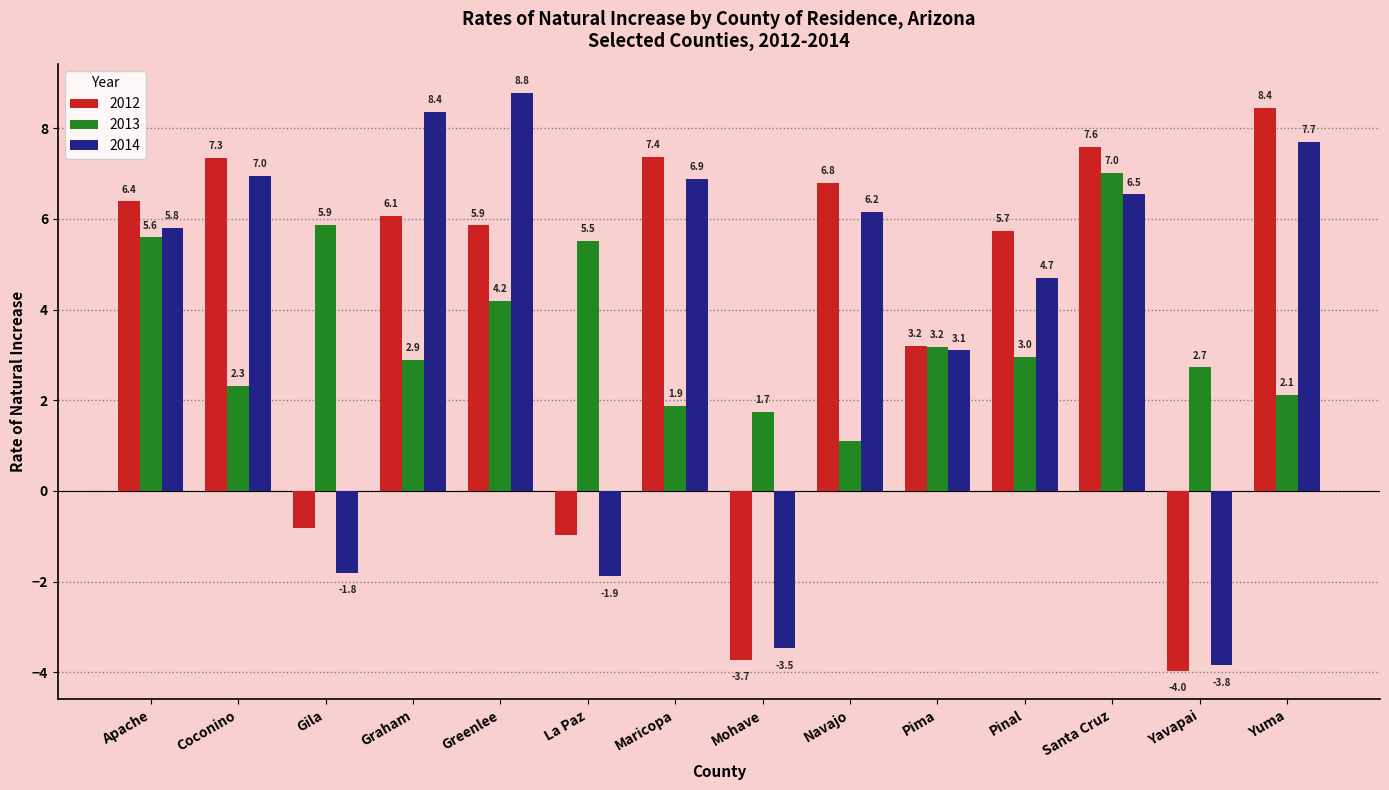

How many values in the 2012 series are below 6?

7